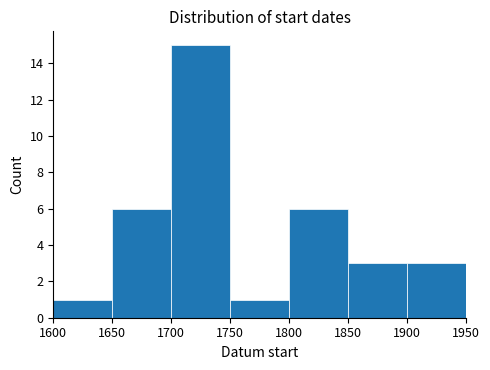

Reading left to right, transcribe this chart: for each bar, give the range it covers on the x-axis and its height. The values are not printed on the chart, so give them approximately, as read against the axis.

1600 to 1650: 1
1650 to 1700: 6
1700 to 1750: 15
1750 to 1800: 1
1800 to 1850: 6
1850 to 1900: 3
1900 to 1950: 3